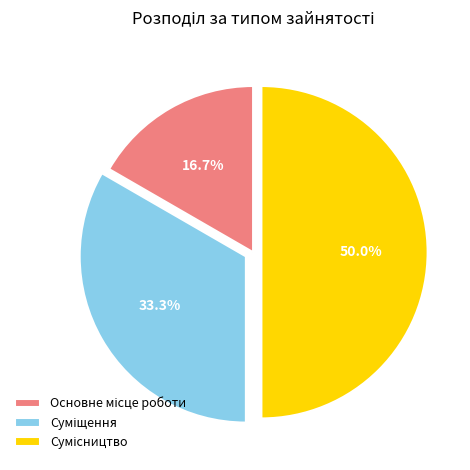

How many segments does this pie chart have?

3